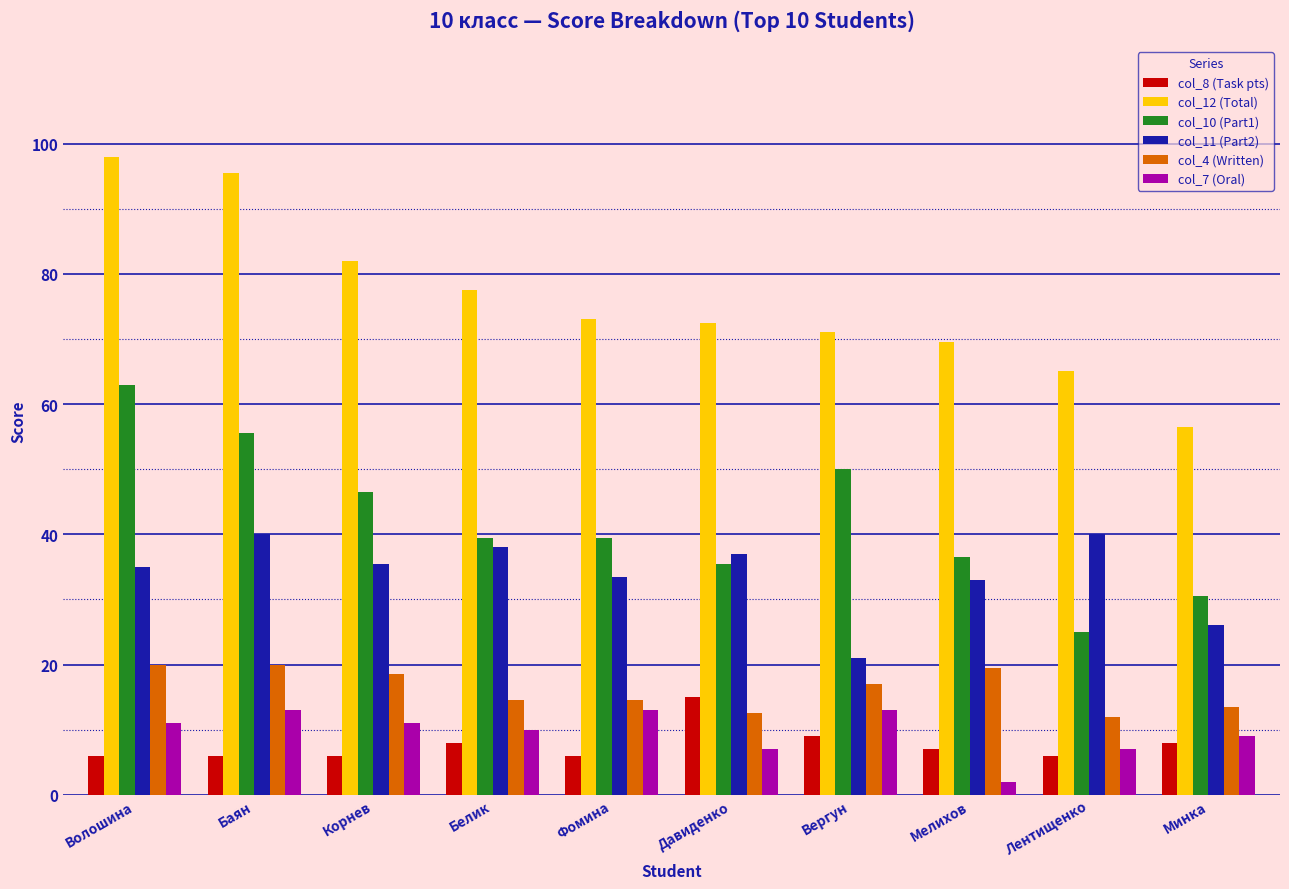

What is the difference between the col_8 (Task pts) values at Лентищенко and Минка?

2.0